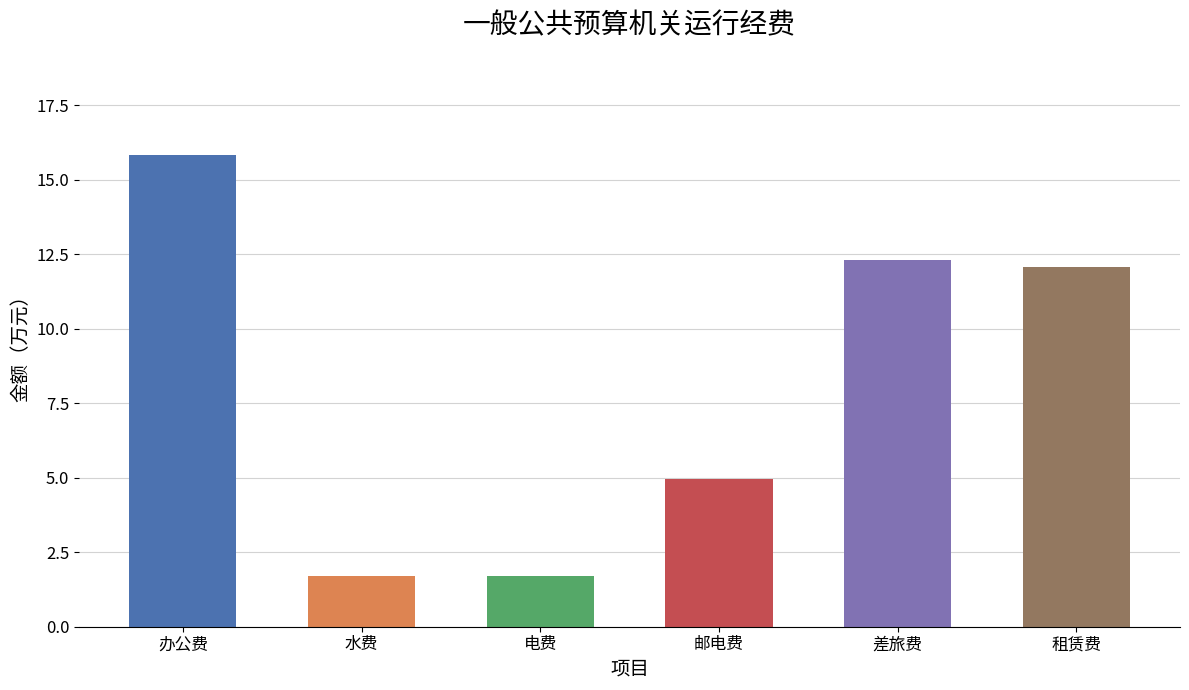

Reading right to left, transcribe all the data shown in this chart.

12.1	12.3	5.0	1.7	1.7	15.8